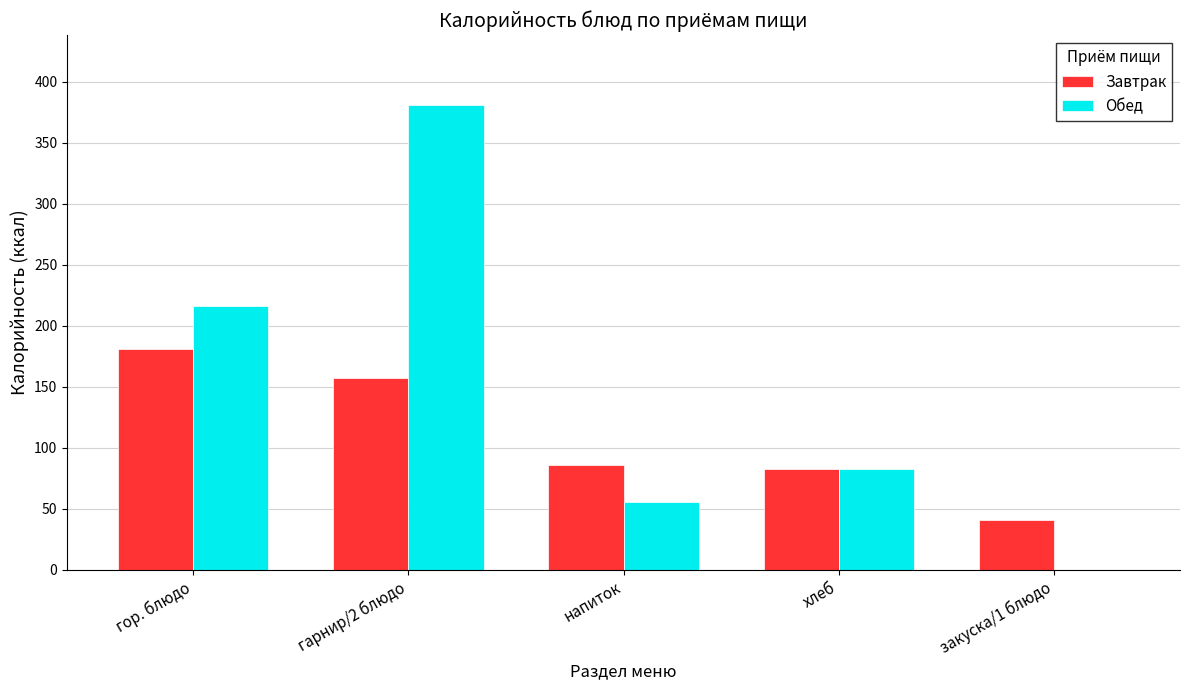

Reading left to right, transcribe all the data shown in this chart.

Завтрак: 181	157	86	83	41
Обед: 216	381	56	83	0